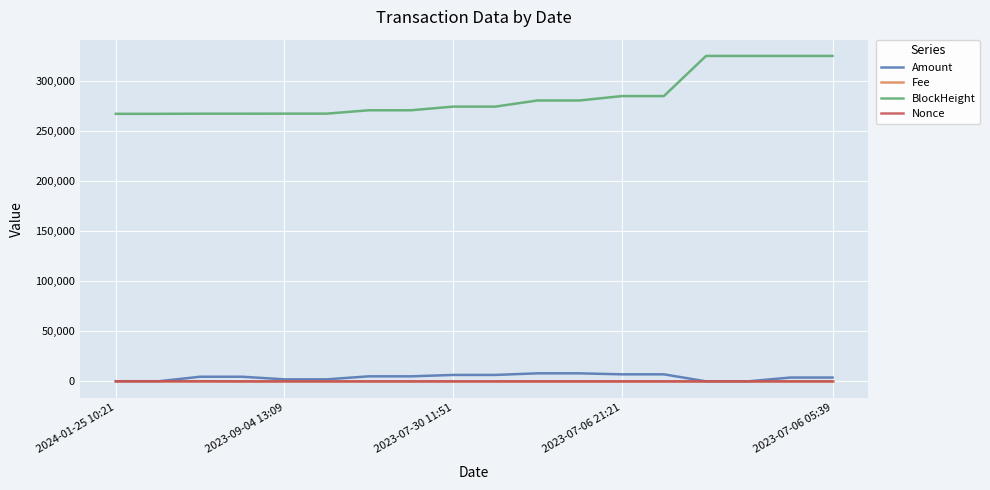

Which series has the largest range (max minus min)?

BlockHeight